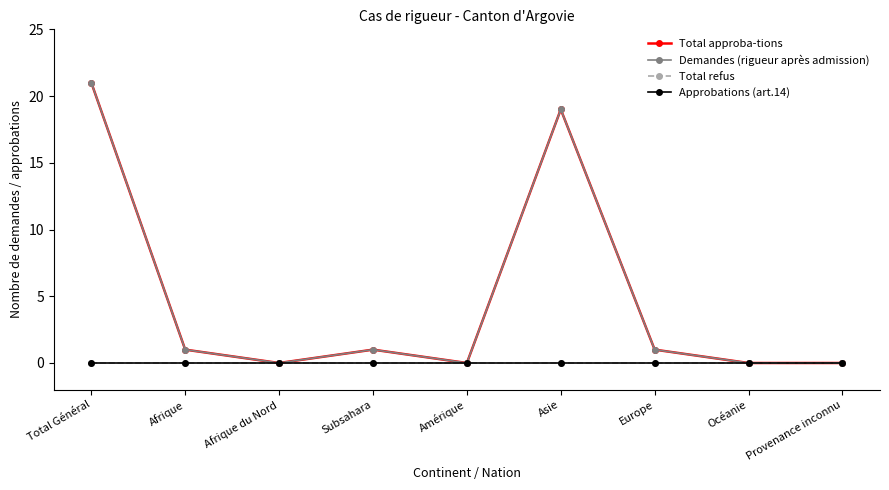

The Total approba-tions series shows 1 at Subsahara. True or false?

True